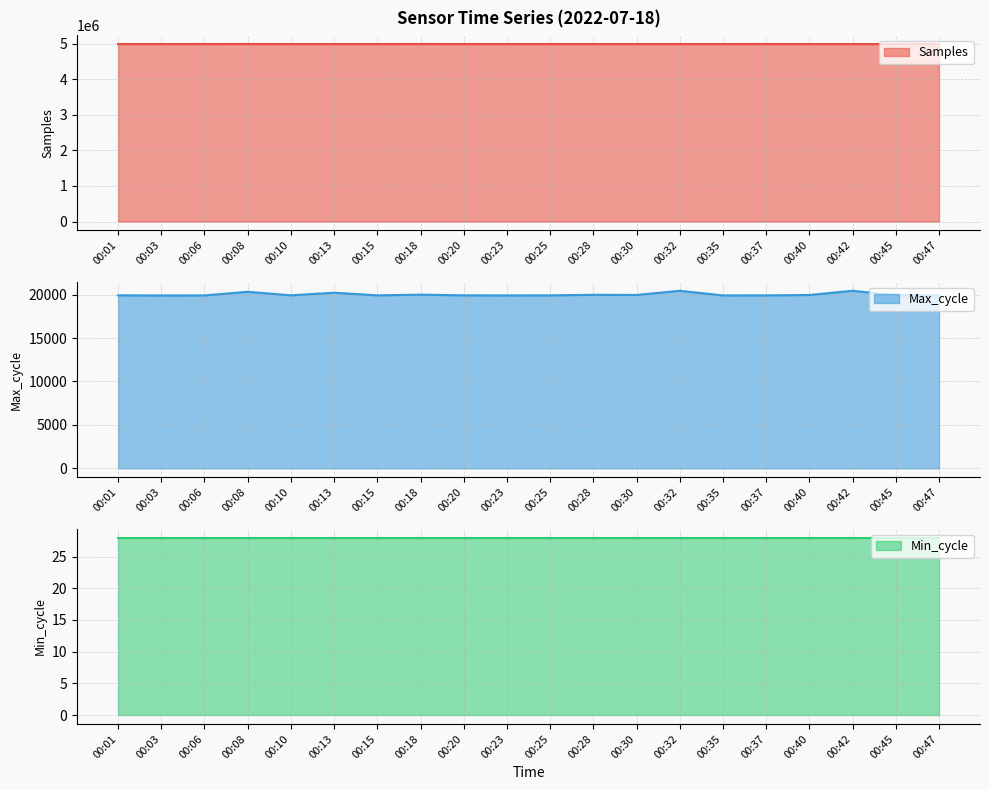

Does the chart have visible grid lines?

Yes